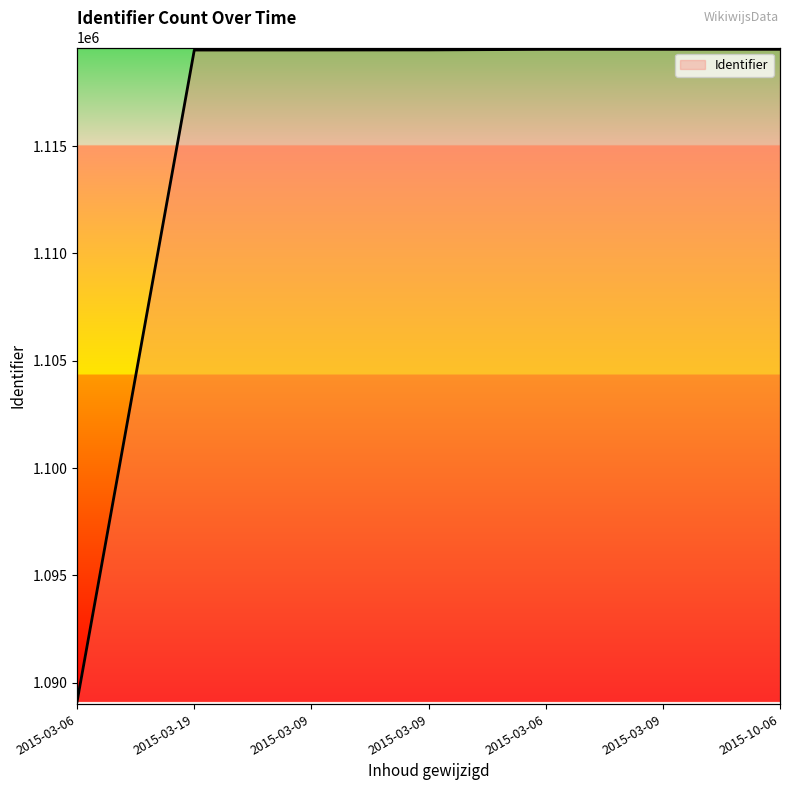

What is the average value?

1115161